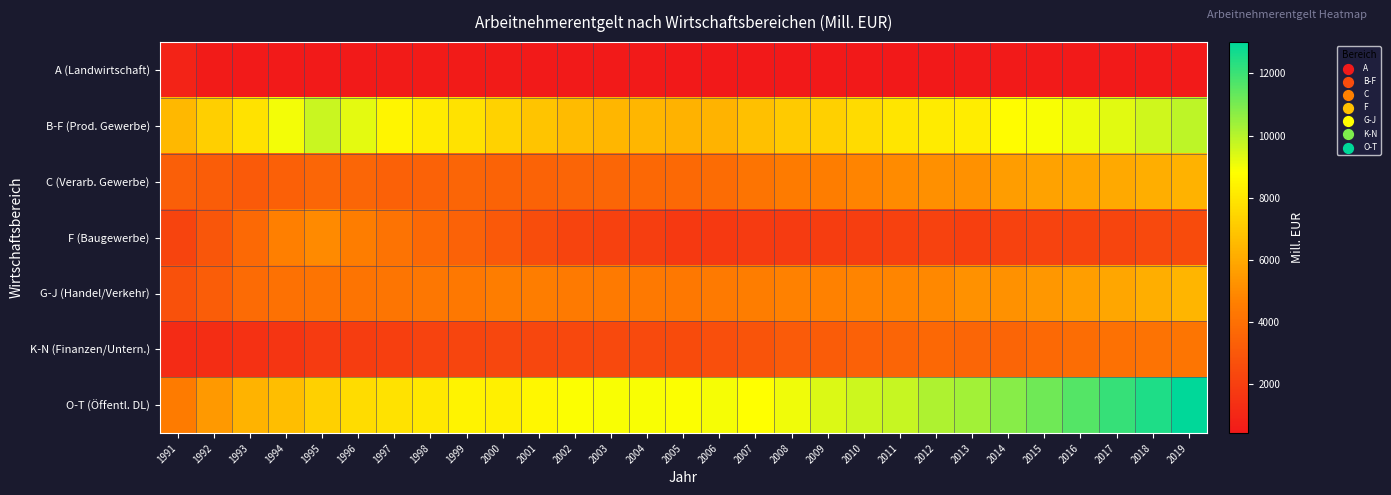

What is the spread (max minus min) of values at 1997?

7992.9